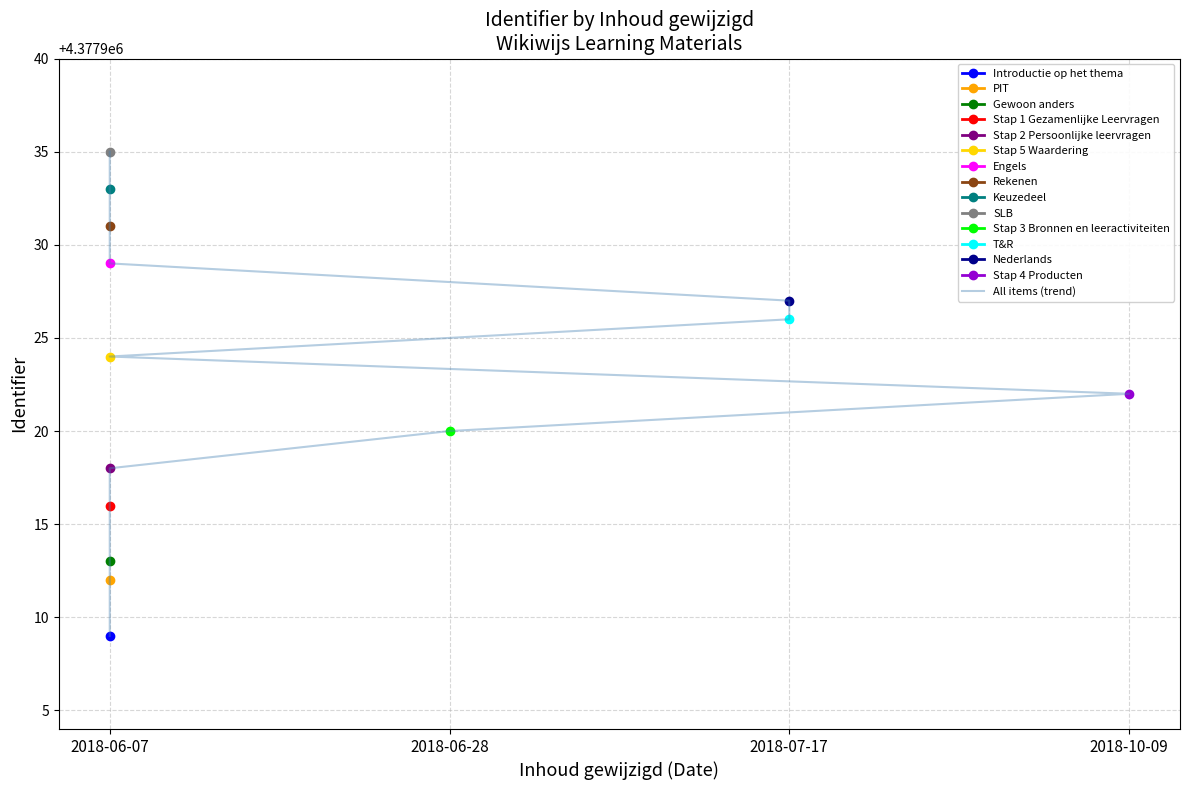

What is the difference between the maximum and minimum values?

26